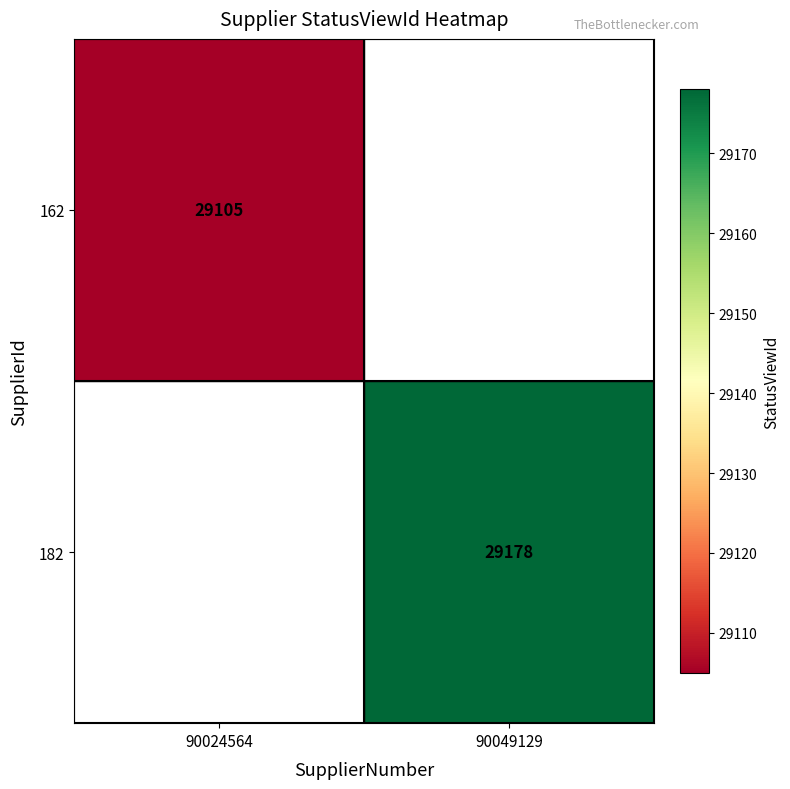

Is the value of 162 at 90024564 greater than the value of 182 at 90049129?

No